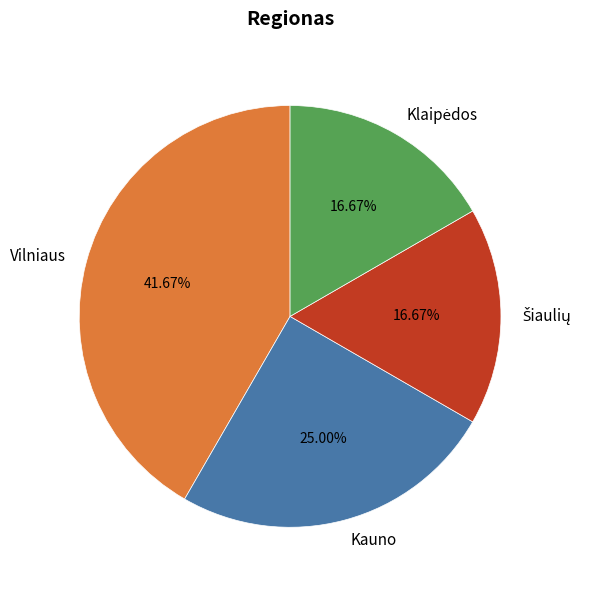

Which has a higher value, Vilniaus or Kauno?

Vilniaus